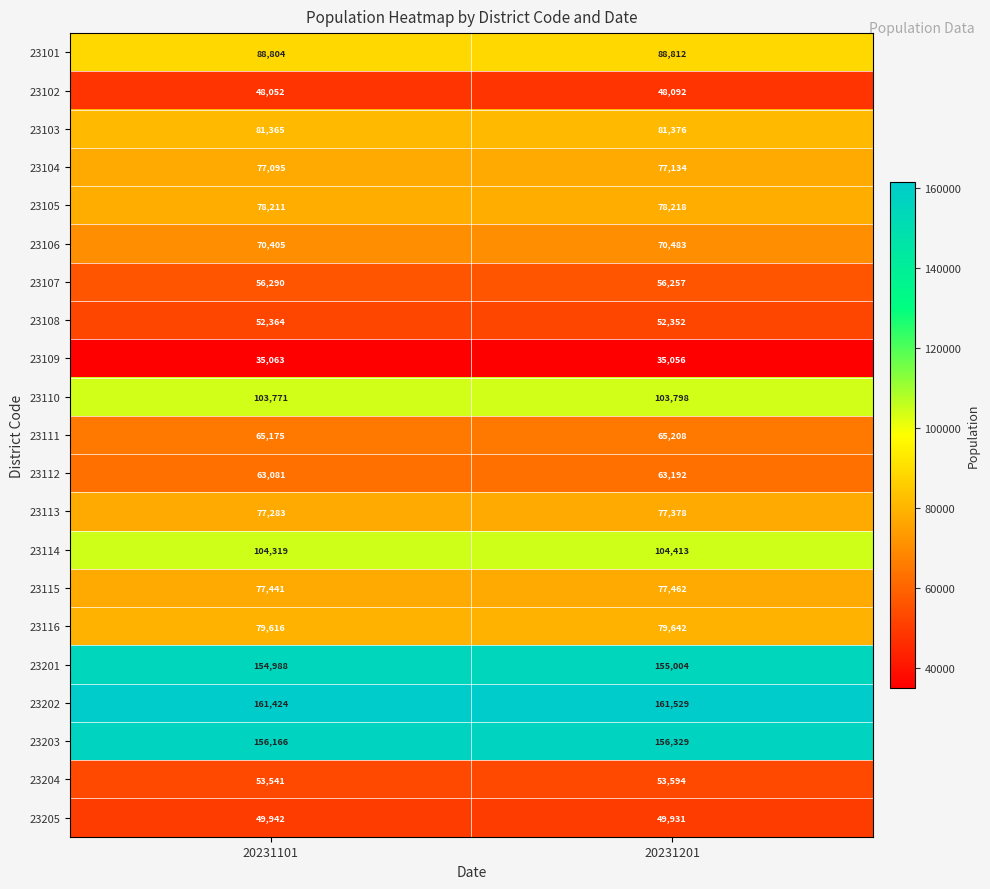

Where is 23103 nearest to the value 81370?

20231101